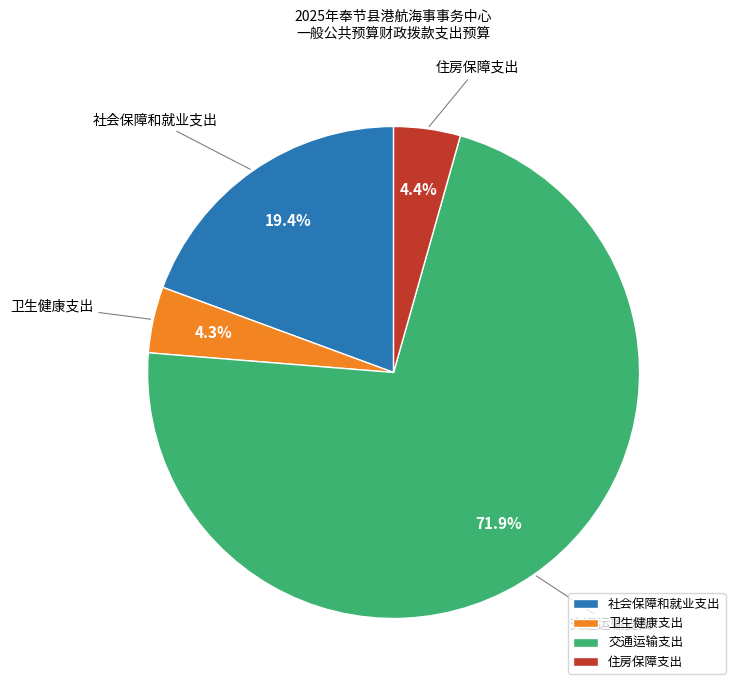

The 社会保障和就业支出 slice represents 19% of the pie. True or false?

True